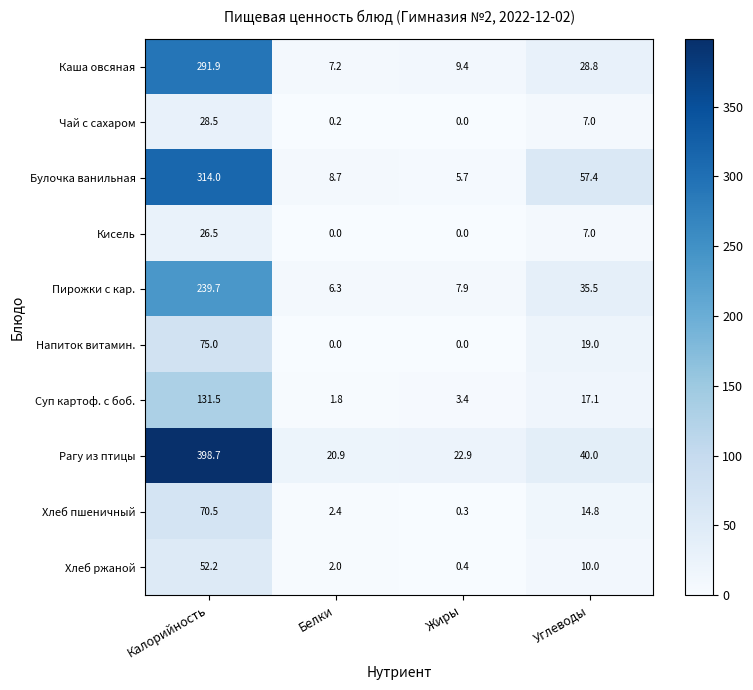

Which category has the highest value across all series?

Калорийность